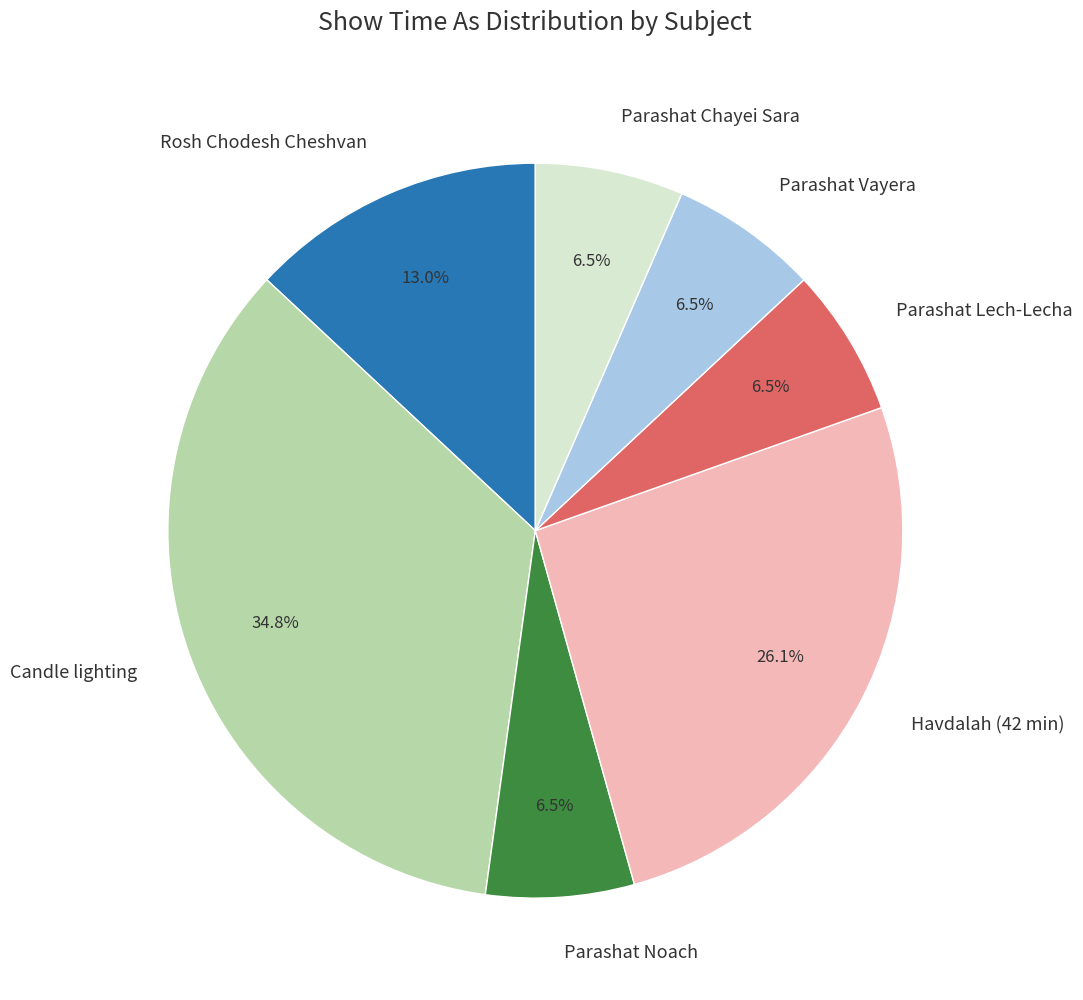

To the nearest percent, what is the average slice percentage?

14%